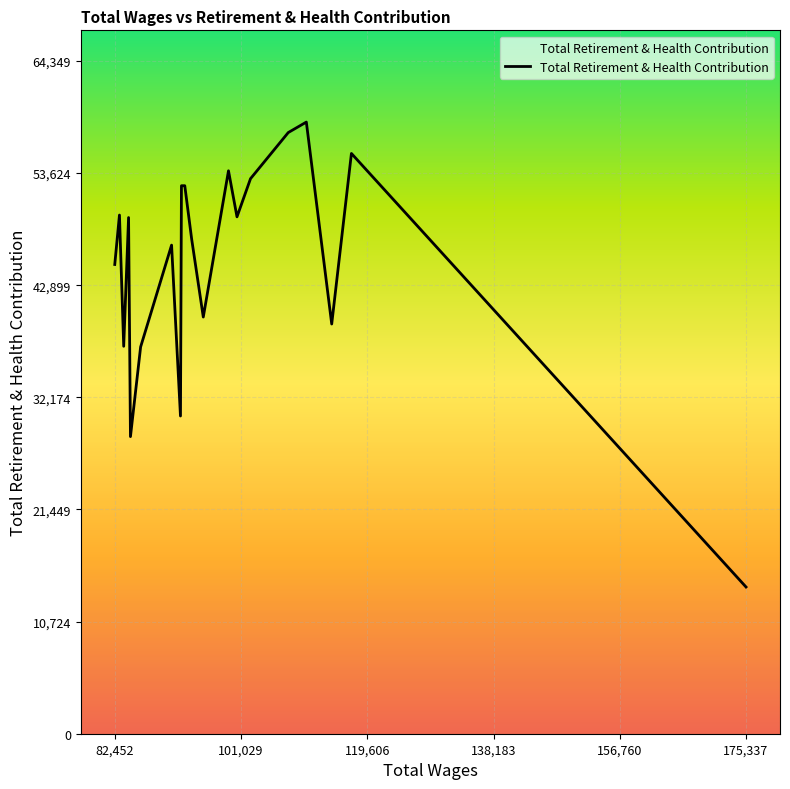

Count the number of categories in the chart.

20